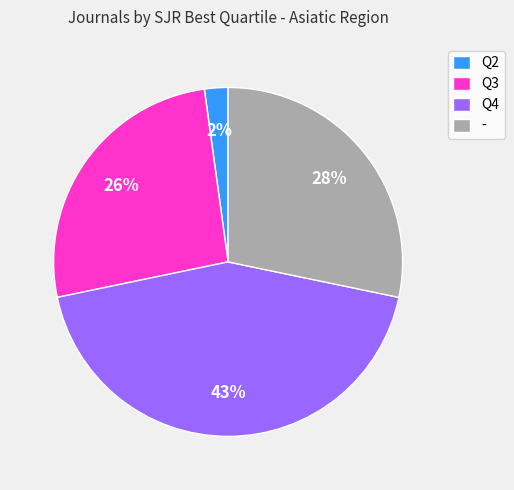

To the nearest percent, what percentage of the pie is Q4?

43%